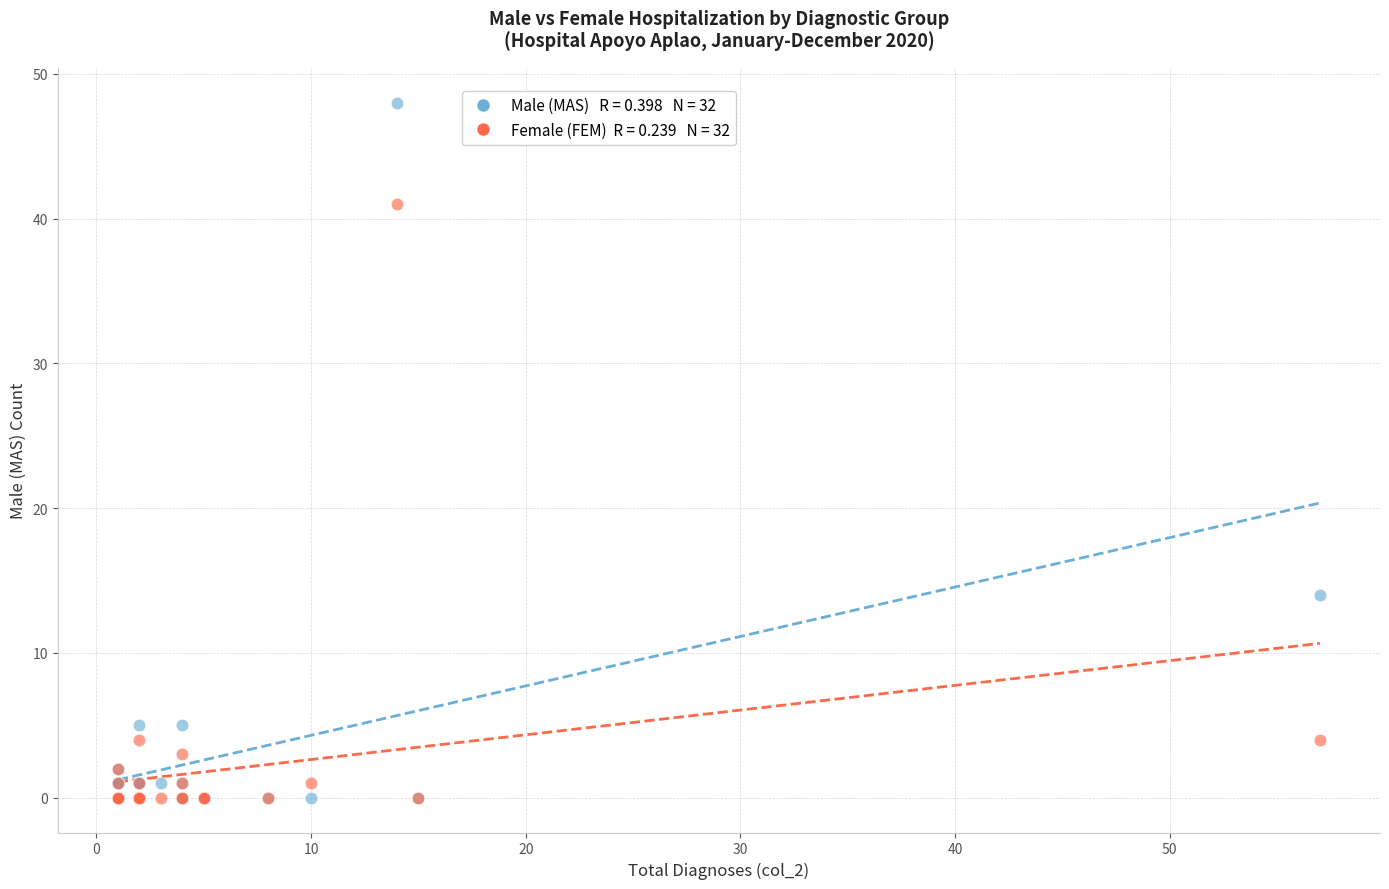

Across all series, what Y value is closest to 24?

14